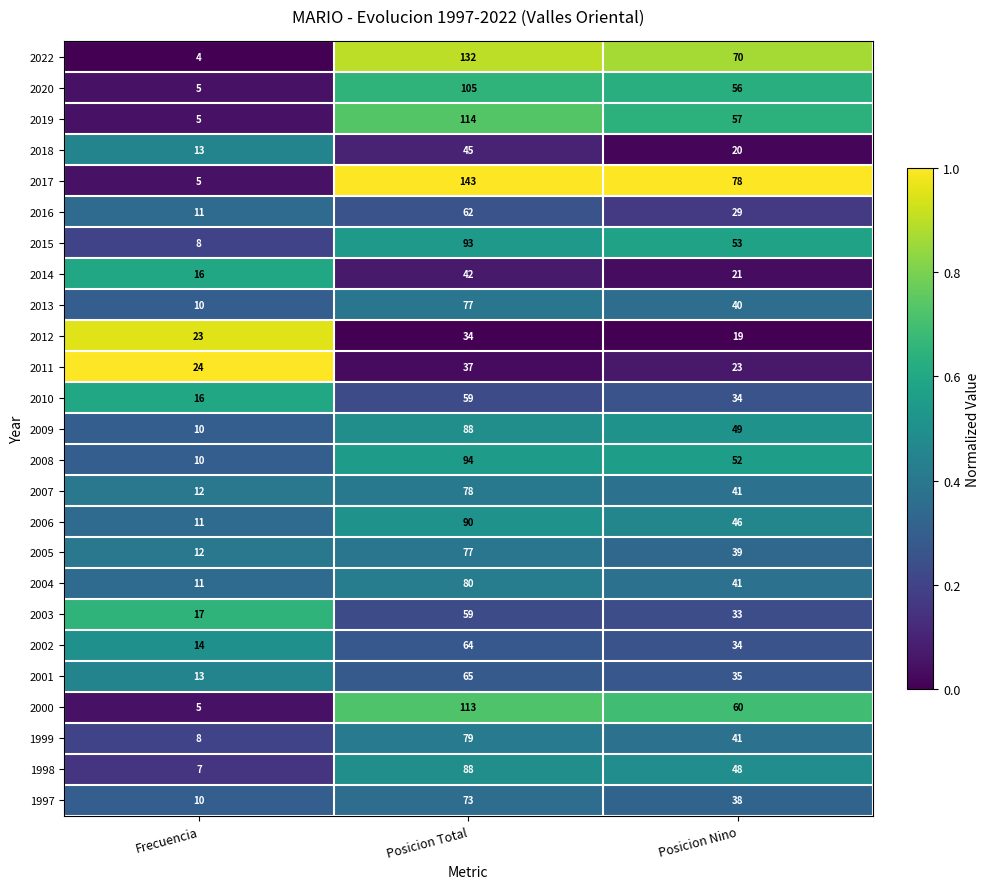

Rank the categories by 2011 value from highest to lowest.

Posicion Total, Frecuencia, Posicion Nino